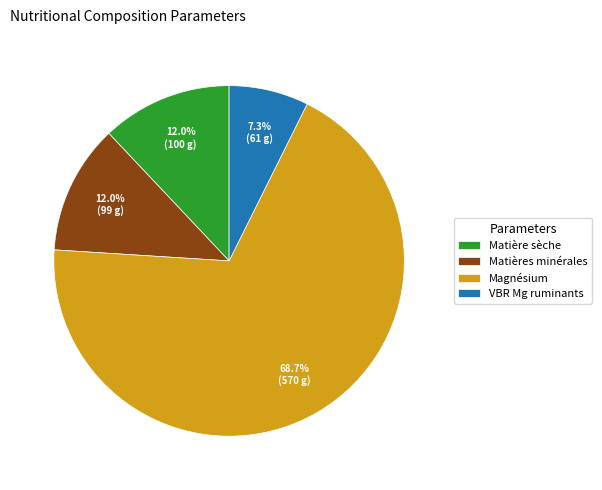

Does Matières minérales represent more than half of the total?

No